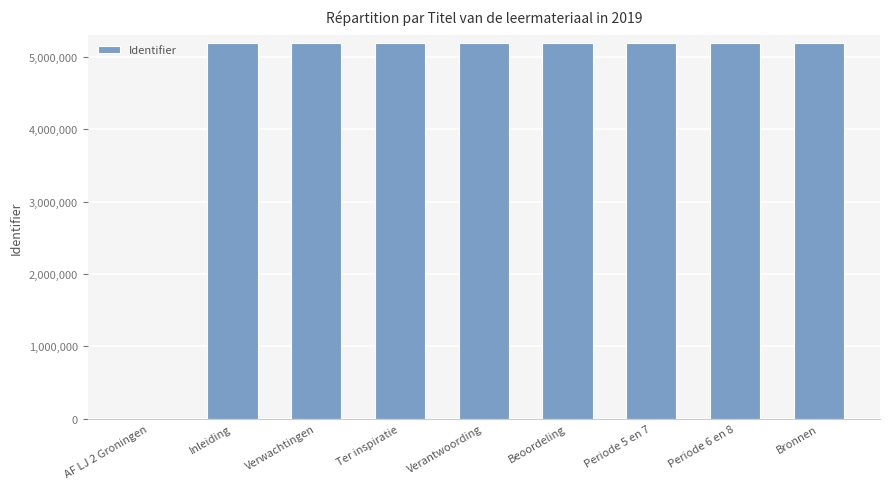

What is the maximum value shown in the chart?

5200040